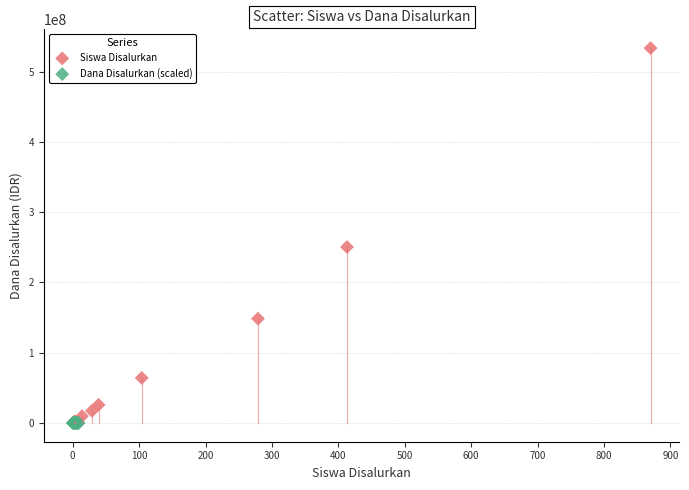

Which series has the widest spread of Y values?

Siswa Disalurkan